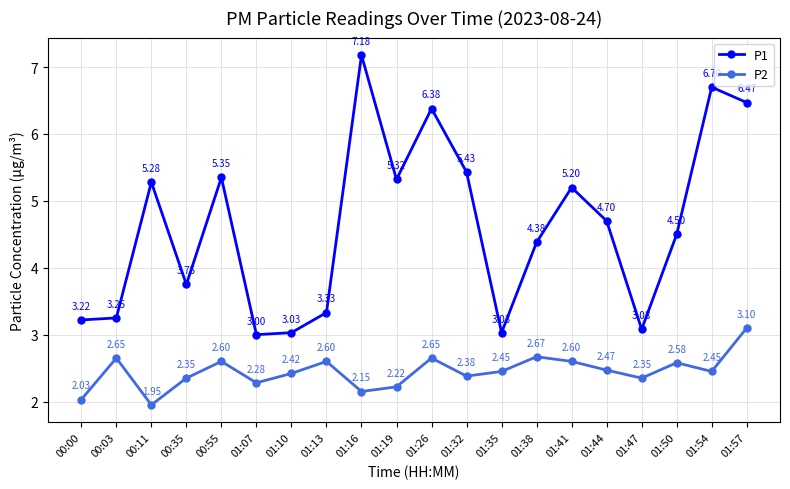

Count the number of data series in this chart.

2